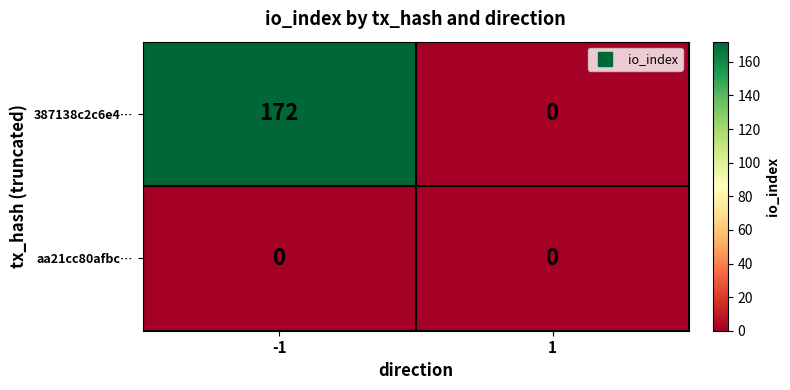

Between -1 and 1, which series saw the biggest shift?

387138c2c6e4…